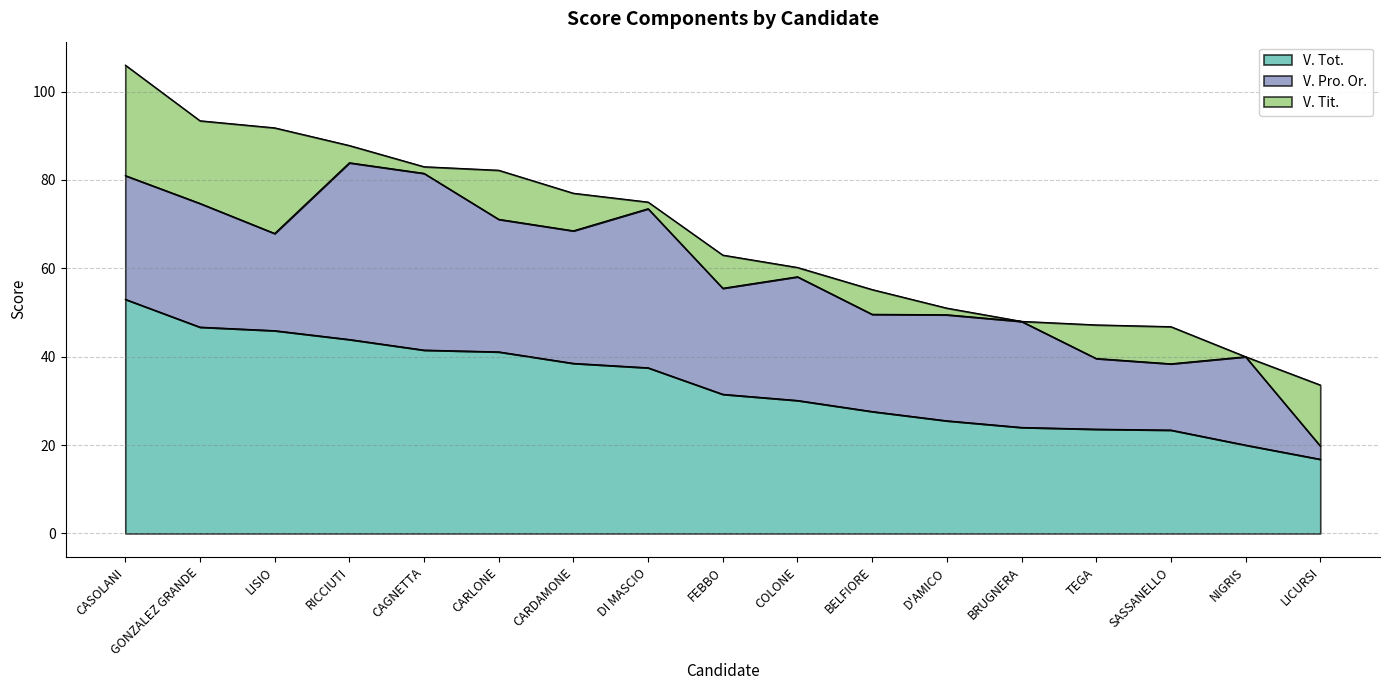

Which series has the largest range (max minus min)?

V. Pro. Or.